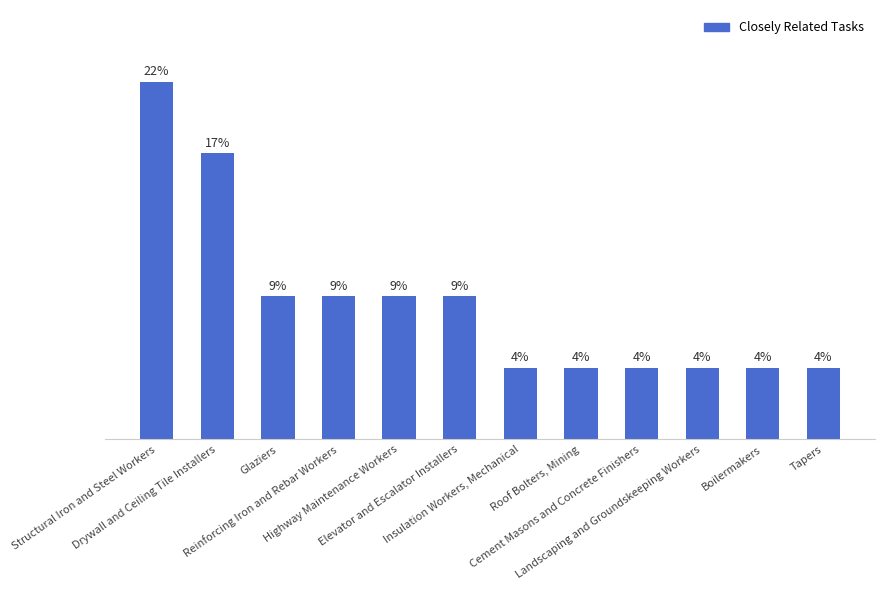

What is the ratio of the value at Reinforcing Iron and Rebar Workers to the value at Cement Masons and Concrete Finishers?

2.0